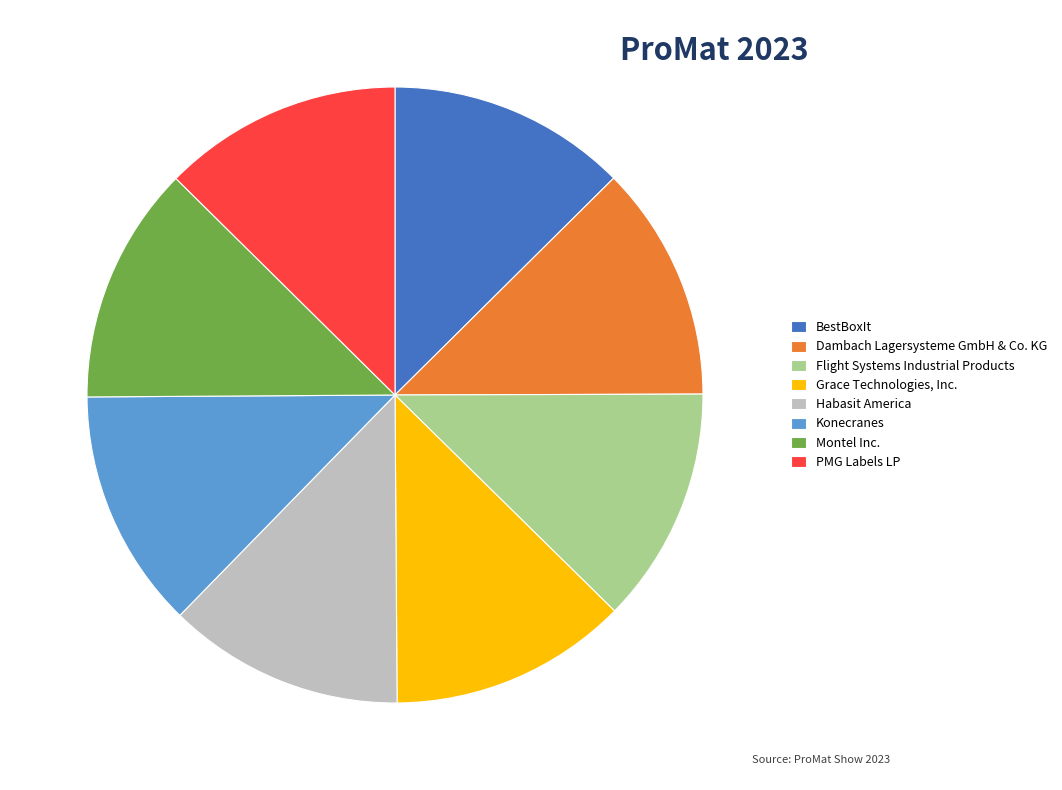

Does Flight Systems Industrial Products represent more than half of the total?

No